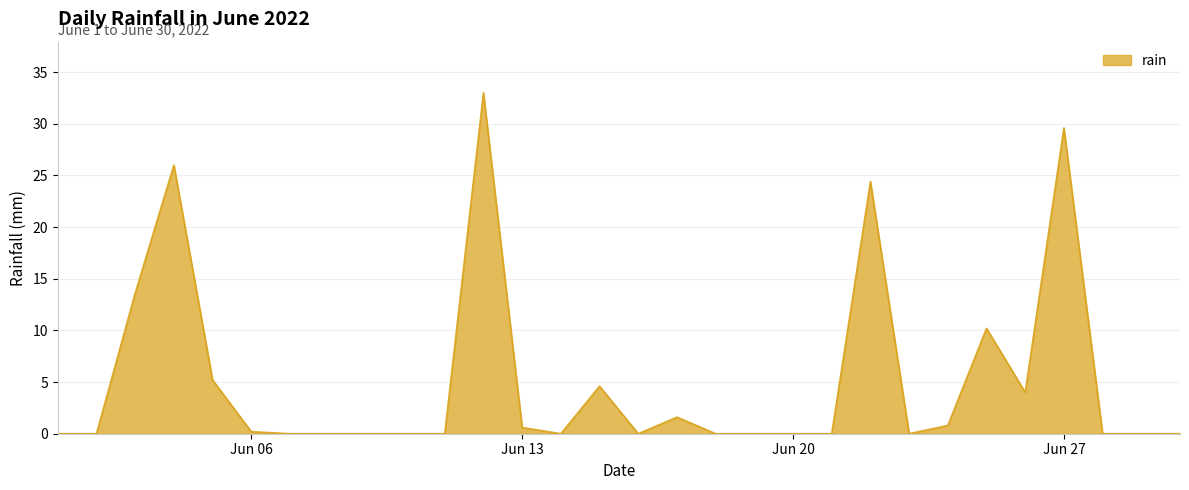

What is the greatest value displayed?

33.0